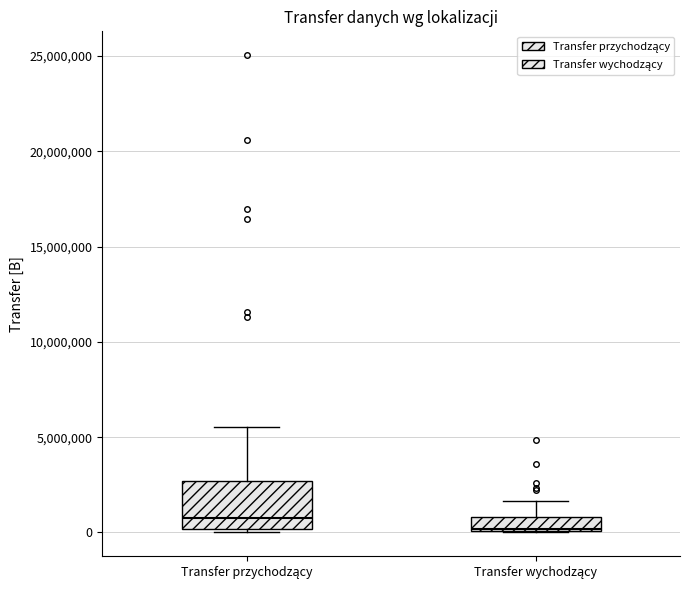

Reading left to right, transcribe this box plot: for each box, give where its median line is, the range the box spans, and where its two whiskers end, as read against the y-axis. The values are not printed on the chart, so give them approximately, as read against the axis.

Transfer przychodzący: median 1000000, box 0 to 2500000, whiskers 0 (just below the box's lower edge) to 5500000
Transfer wychodzący: median 0, box 0 to 1000000, whiskers 0 to 1500000